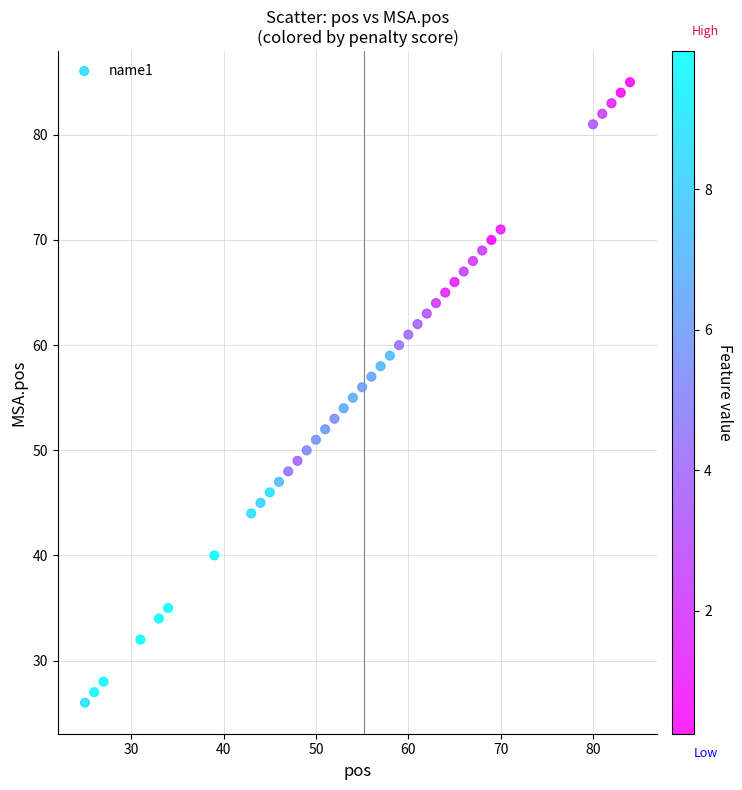

Count the number of points in this scatter plot.

40